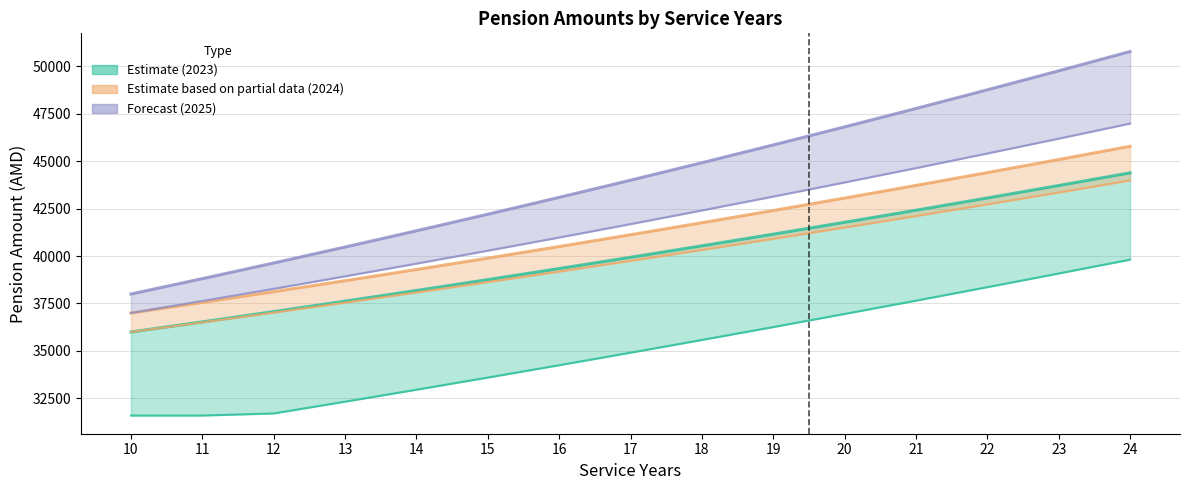

How many lines are shown in the chart?

6